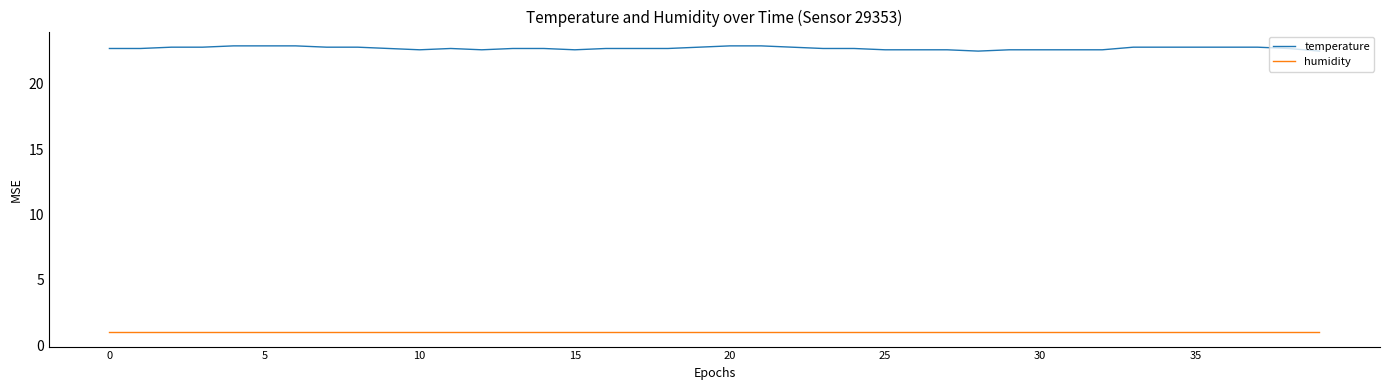

Rank the series by their average value, from lowest to highest.

humidity, temperature